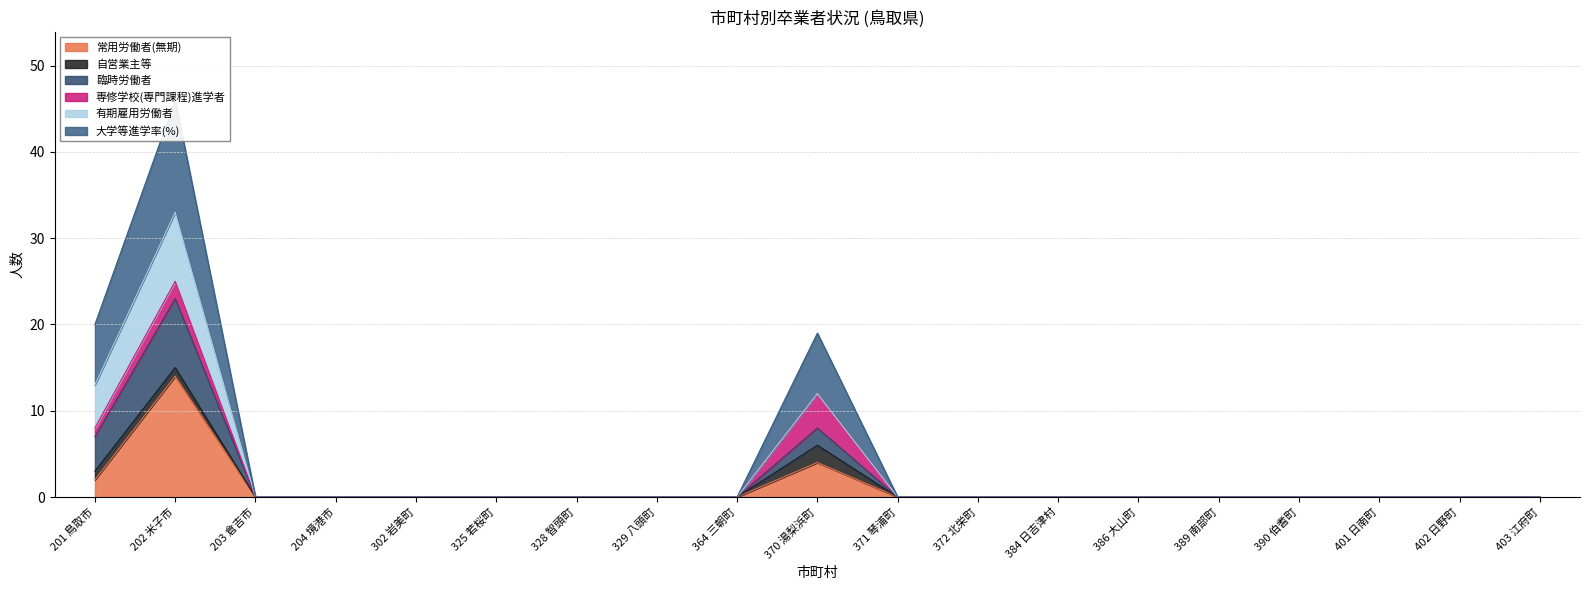

Is it true that 常用労働者(無期) equals 0 at 371 琴浦町?

True